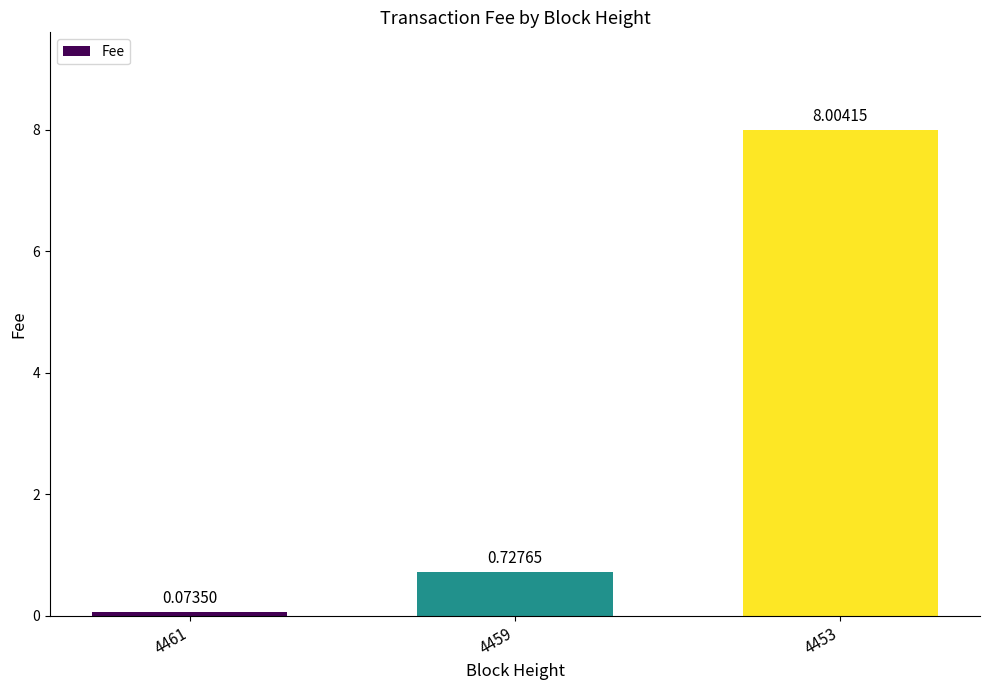

Between 4453 and 4459, which is larger?

4453